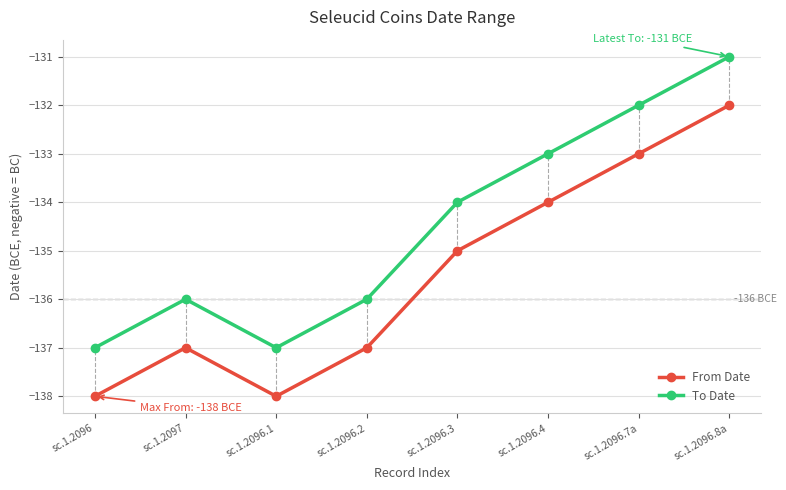

What is the smallest value displayed?

-138